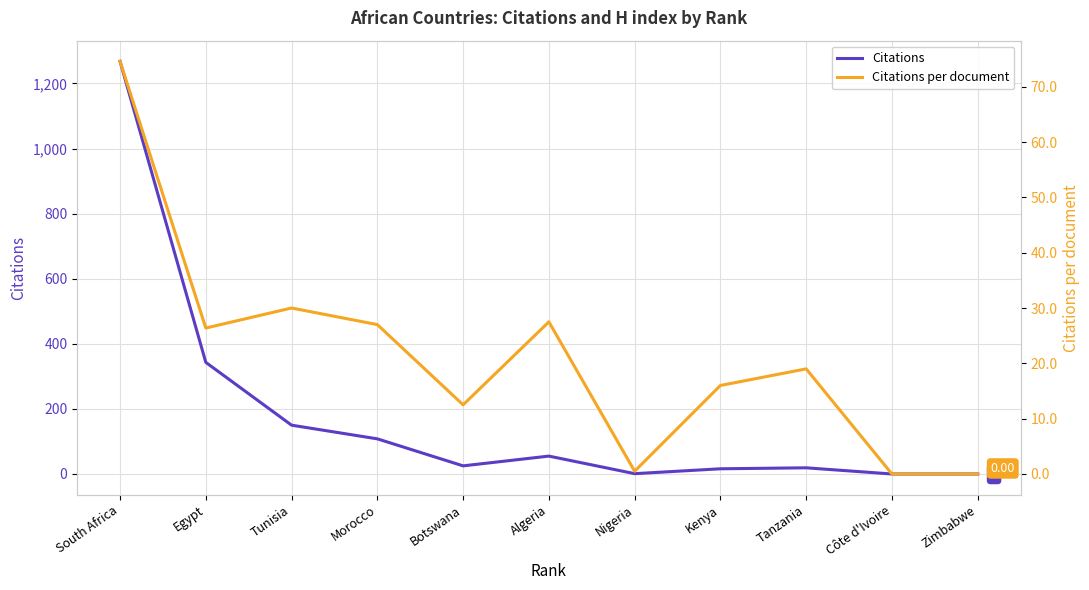

What is the value of the Citations per document point at the 1st from the left?

74.6